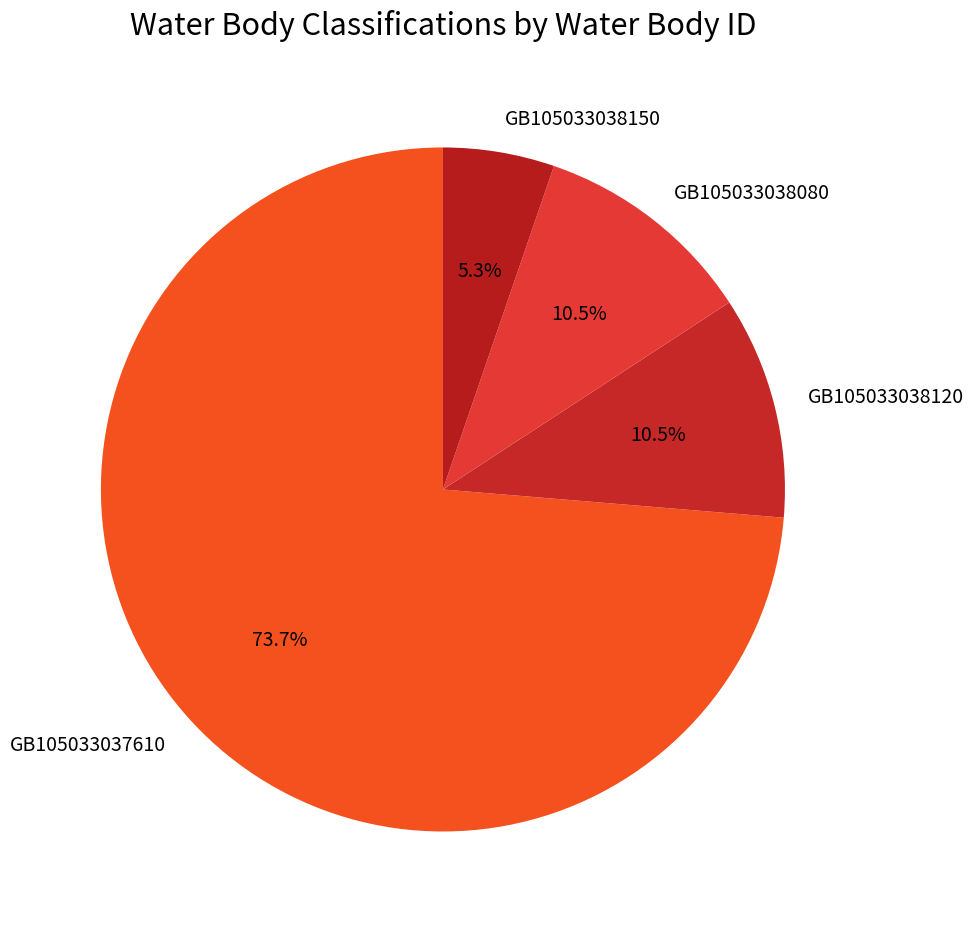

How many slices are in this pie chart?

4